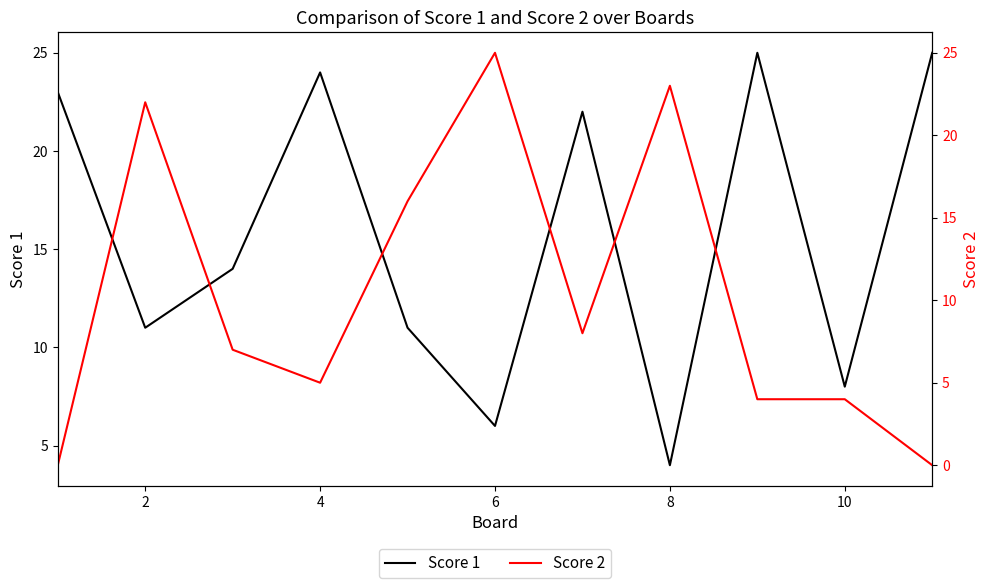

The Score 1 series shows 24 at 4. True or false?

True